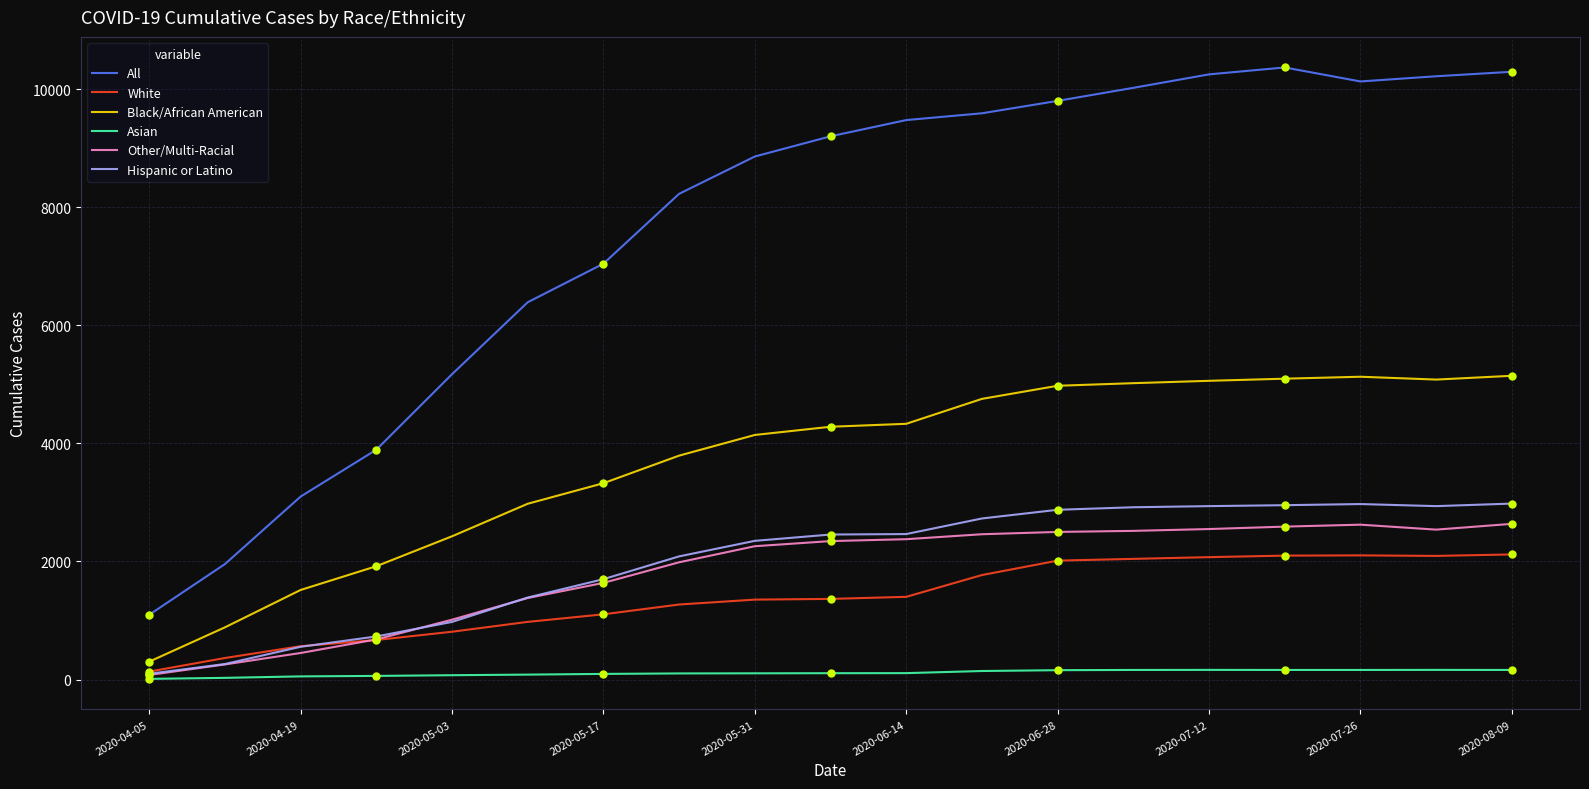

What is the maximum value for Other/Multi-Racial?

2637